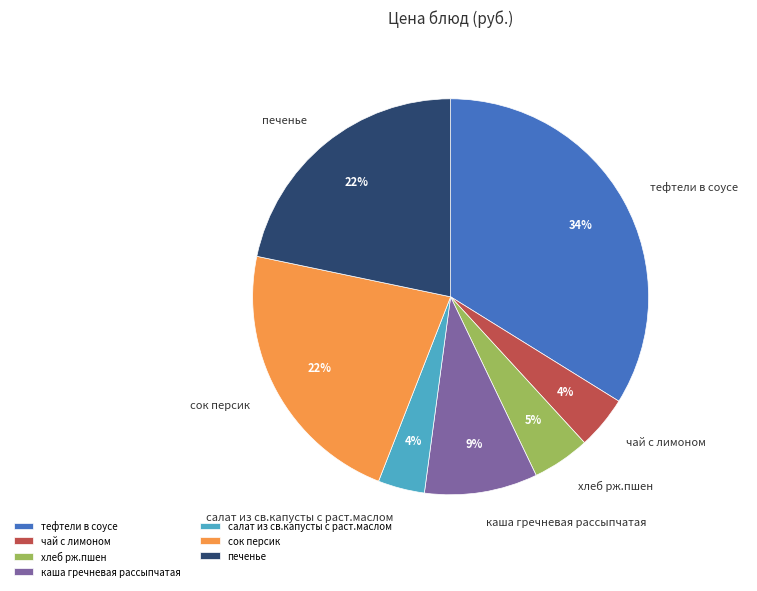

What is the change in value from чай с лимоном to каша гречневая рассыпчатая?

+5.0